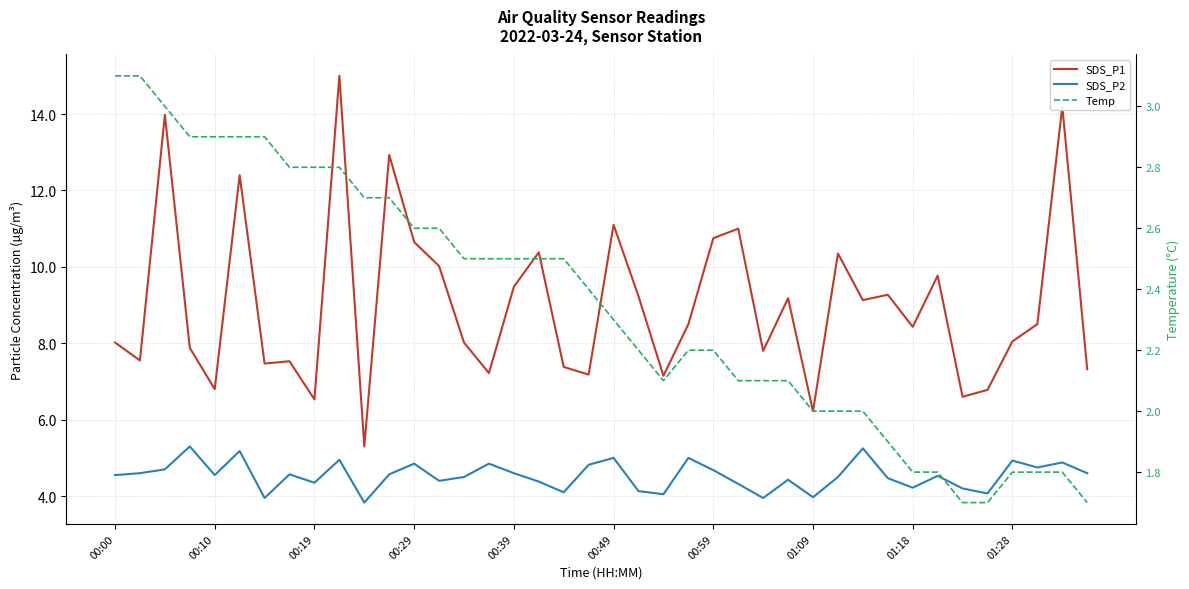

Which has a higher value, 30 or 23?

30